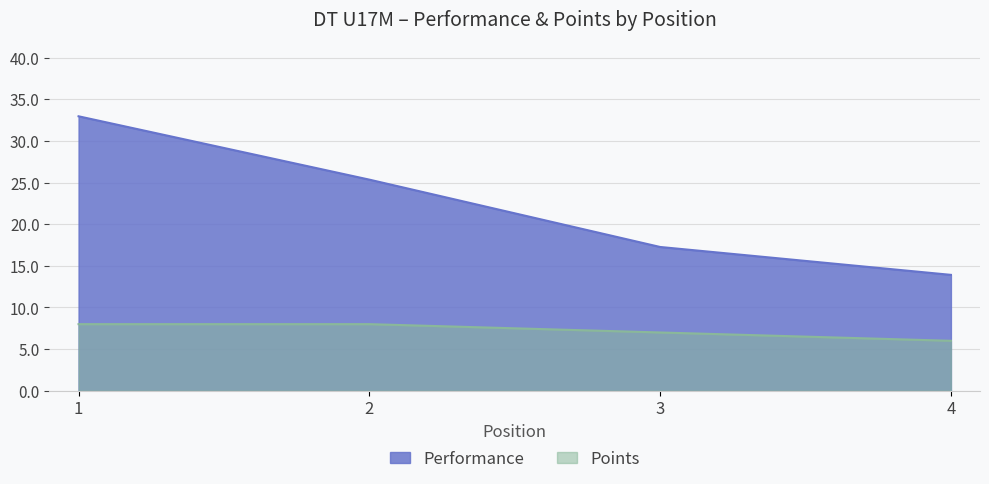

What is the average value of the Performance series?

22.4